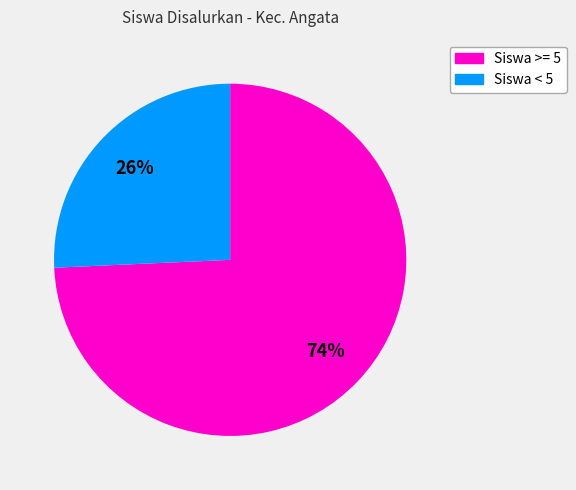

To the nearest percent, what is the average slice percentage?

50%